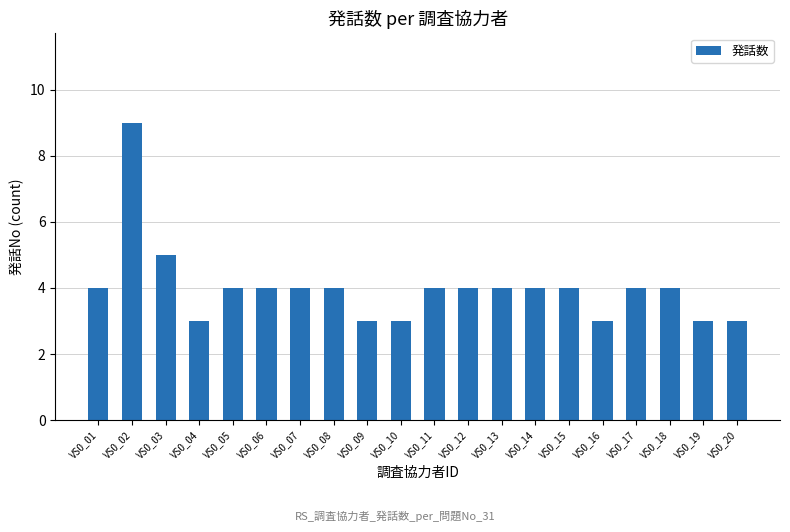

The value at VS0_16 is 3. True or false?

True